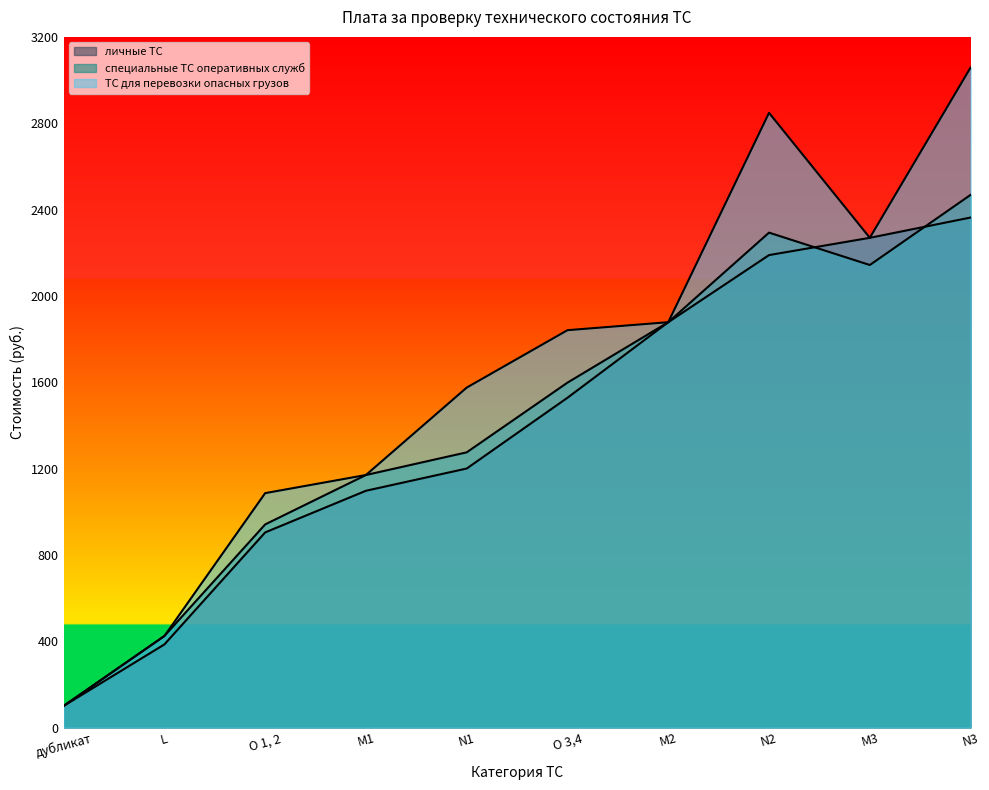

At which label does личные ТС first exceed 1528?

M2